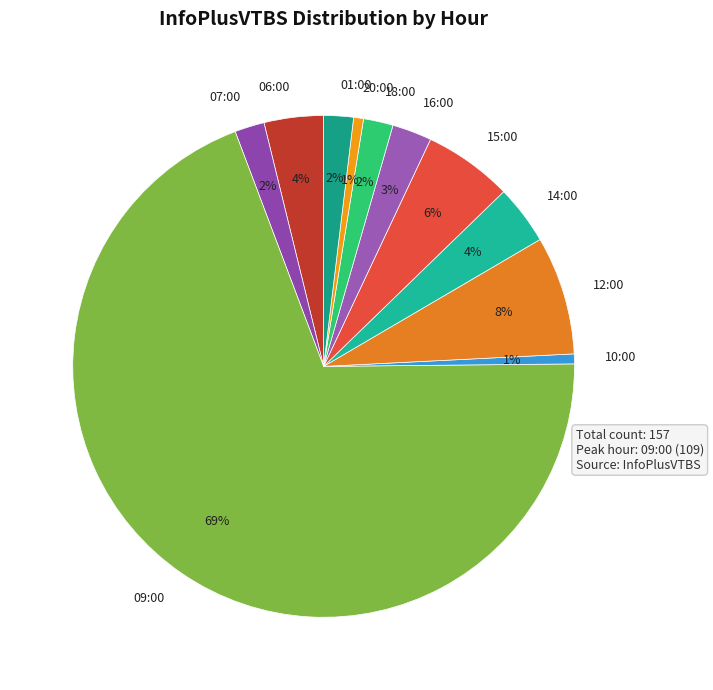

What is the ratio of the value at 06:00 to the value at 07:00?

2.0